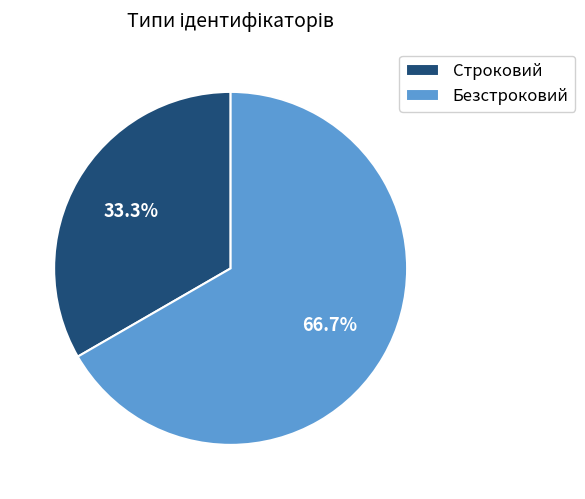

How many slices are in this pie chart?

2